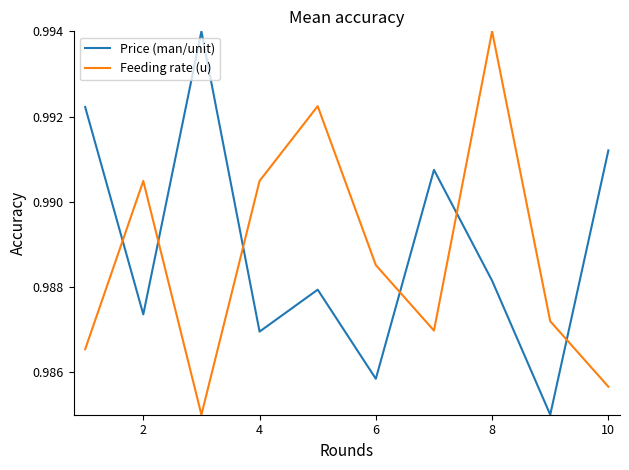

After their last crossing, which series has the higher values: Feeding rate (u) or Price (man/unit)?

Price (man/unit)